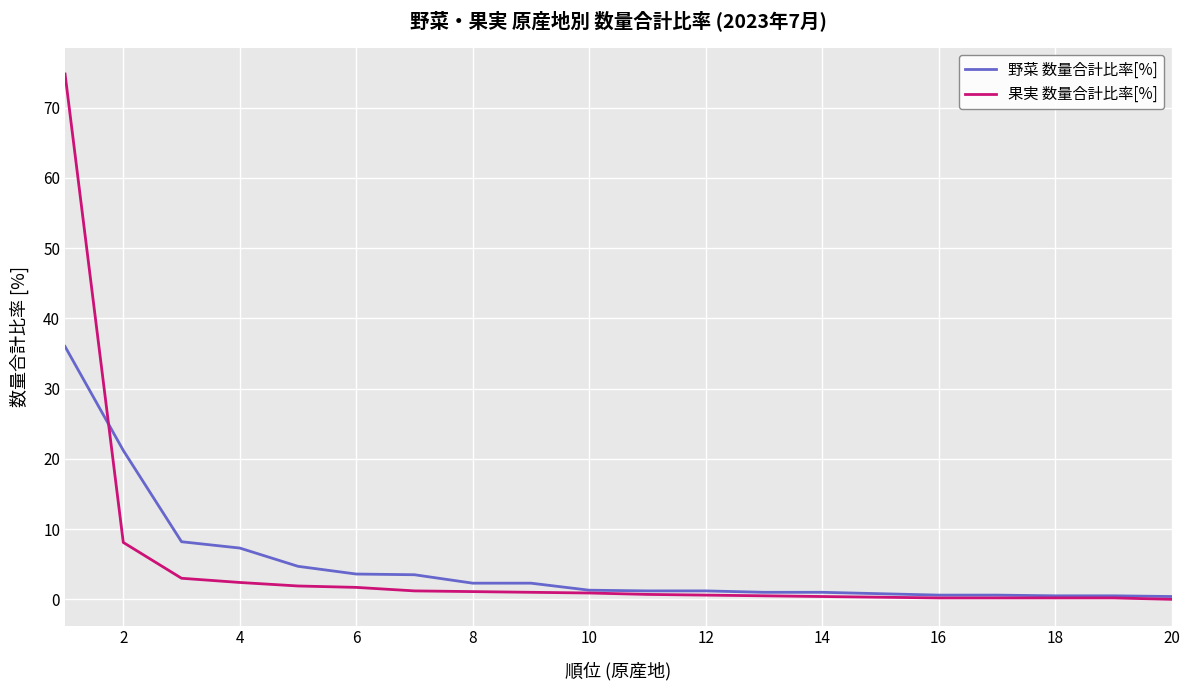

What is the greatest value displayed?

74.8